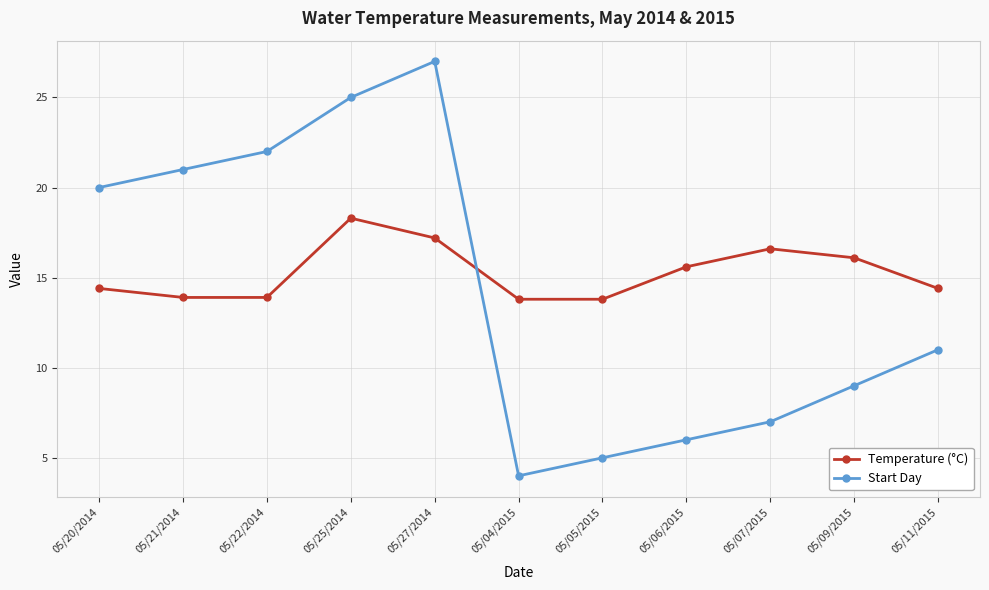

What is the minimum value for Start Day?

4.0